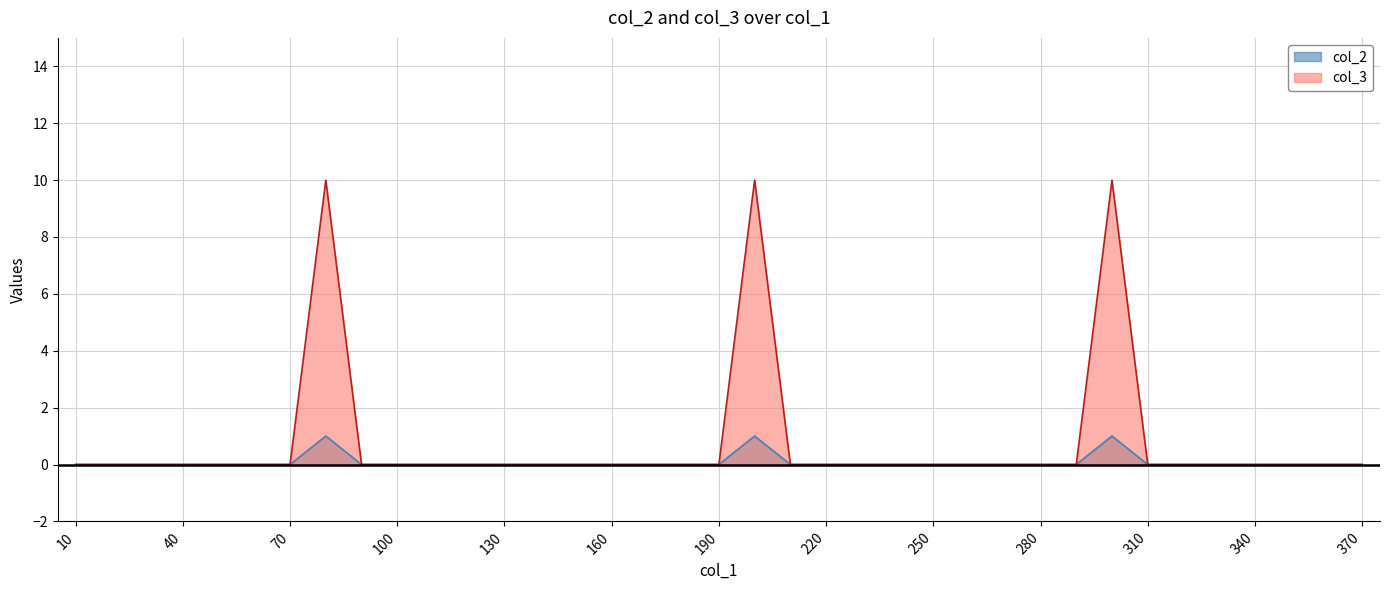

True or false: col_2 and col_3 intersect in this chart.

False